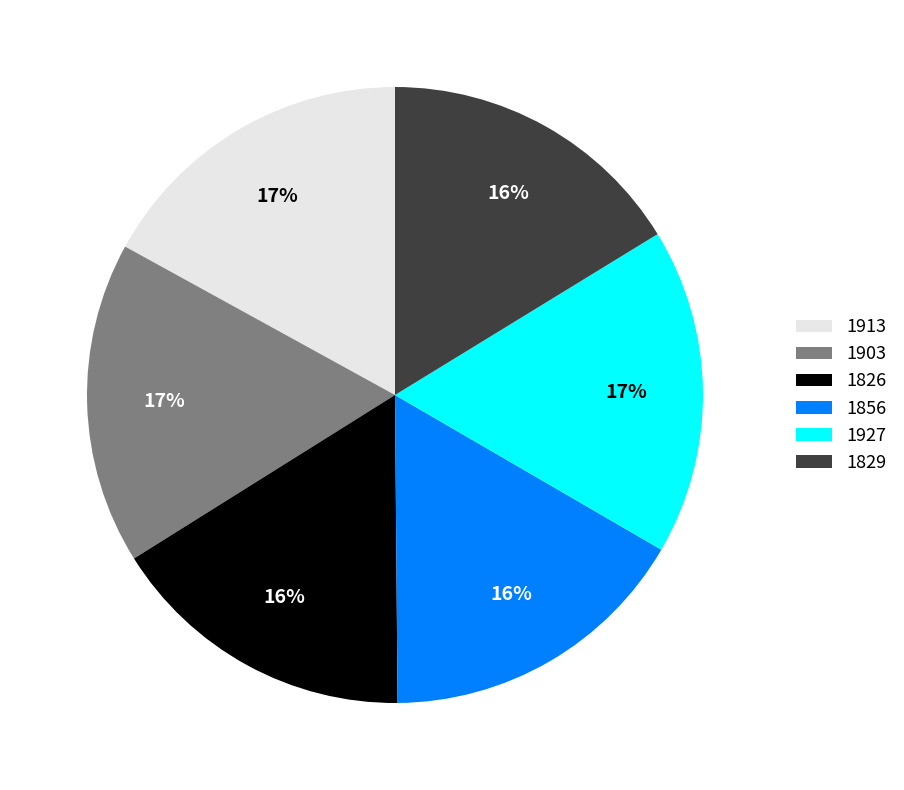

Approximately how many times larger is the value at 1829 compared to 1826?

1.0